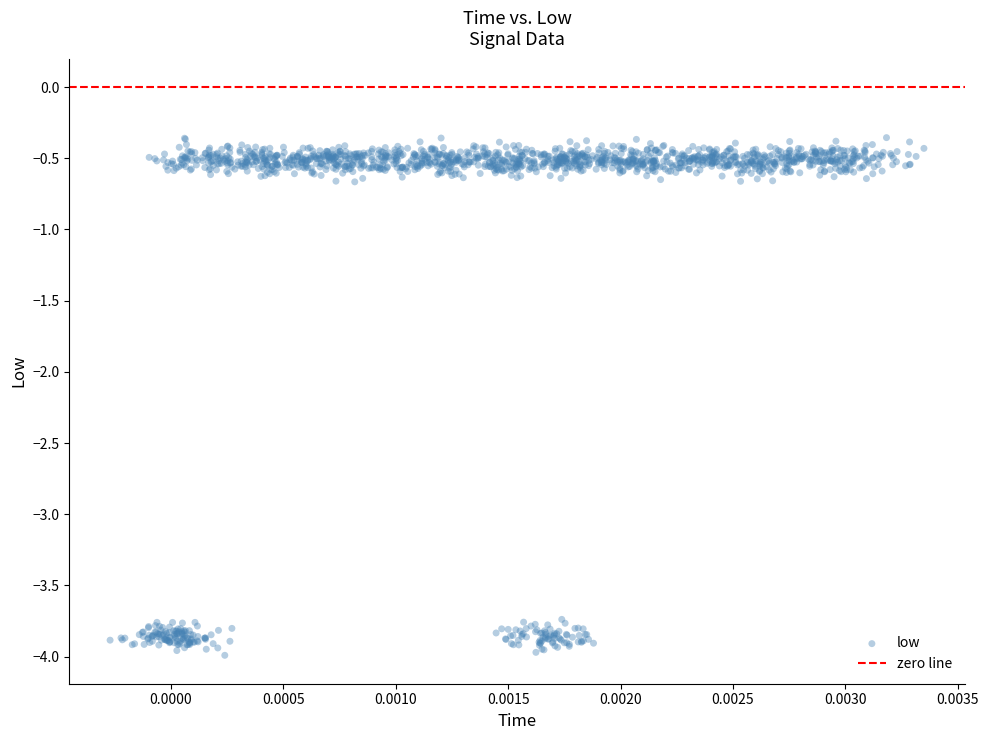

What is the range of Y values (max minus min)?

3.6